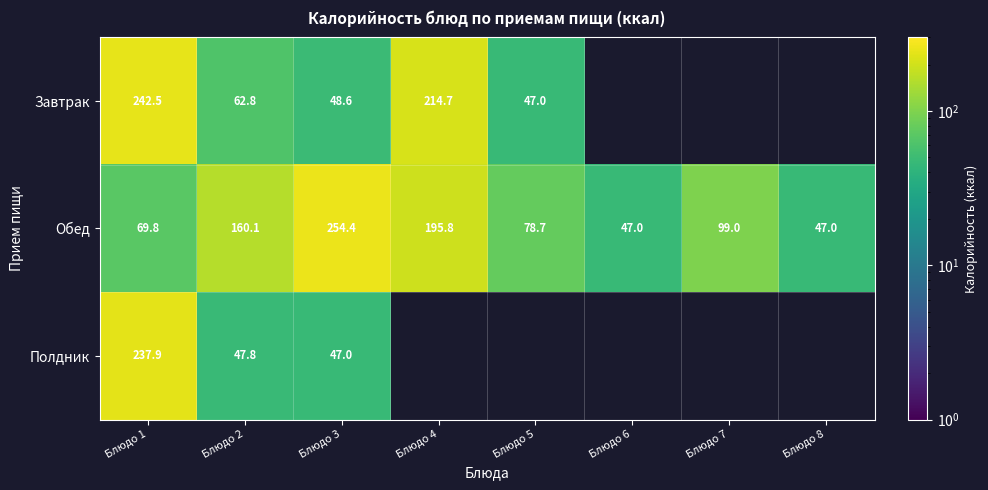

Which category has the highest value in the Завтрак series?

Блюдо 1